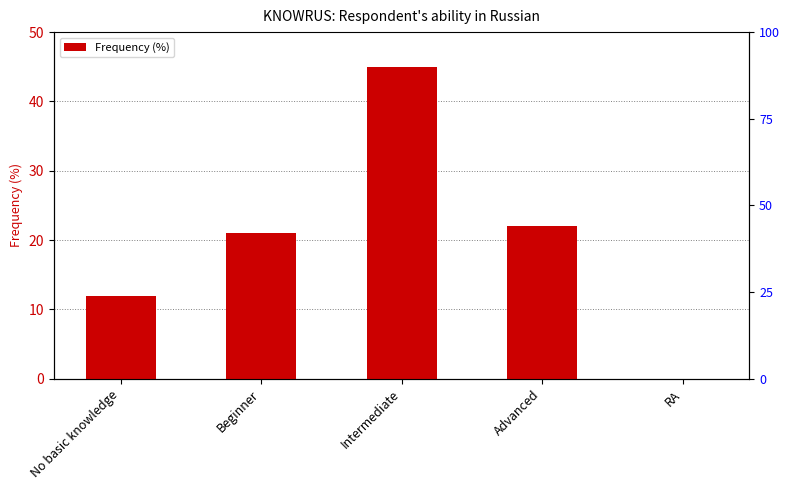

How many values are above zero?

4